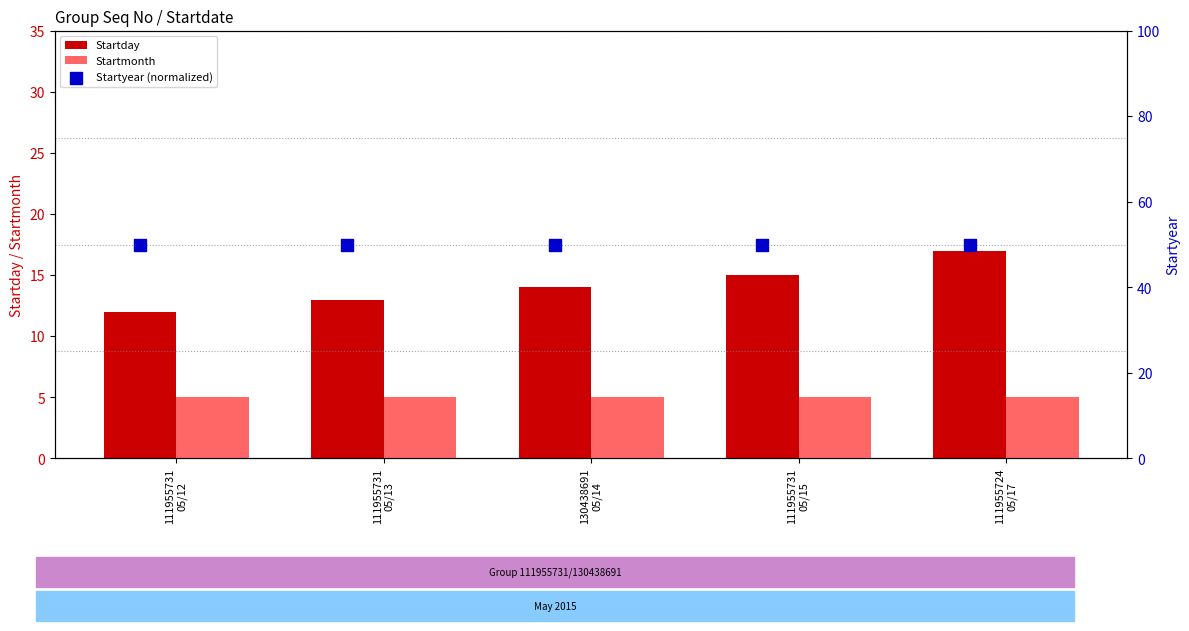

At how many categories does at least one series exceed 8?

5